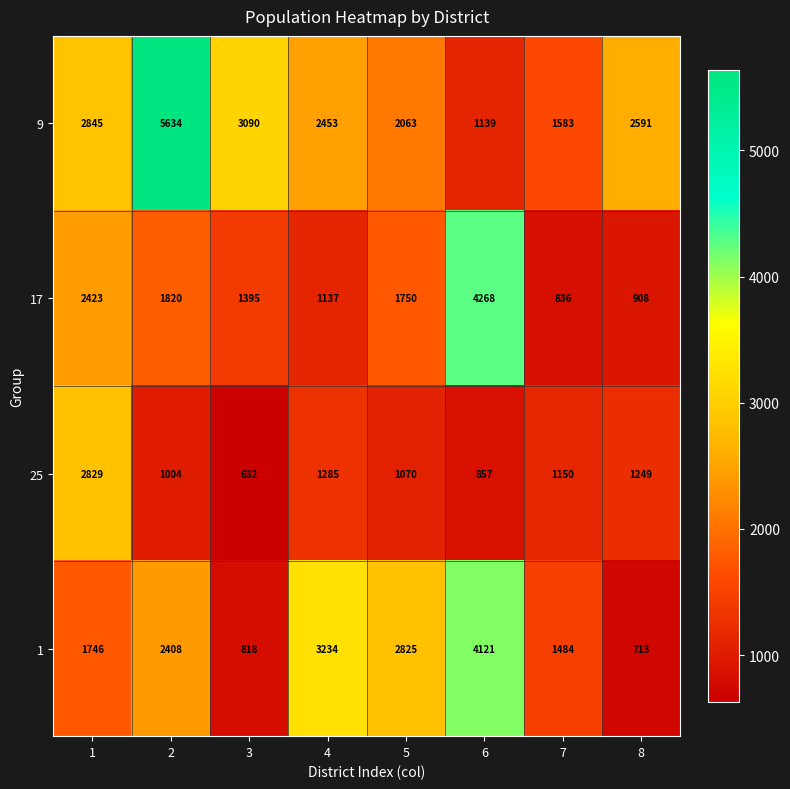

At how many categories does at least one series exceed 5380?

1